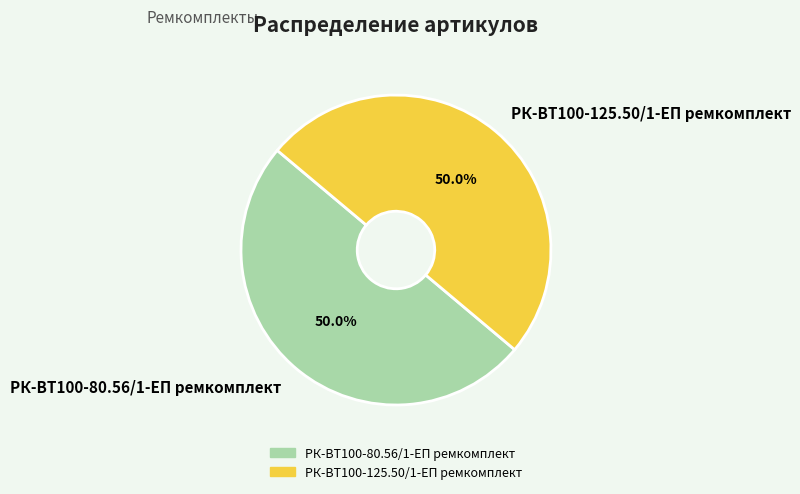

What is the ratio of the value at РК-ВТ100-125.50/1-ЕП ремкомплект to the value at РК-ВТ100-80.56/1-ЕП ремкомплект?

1.0